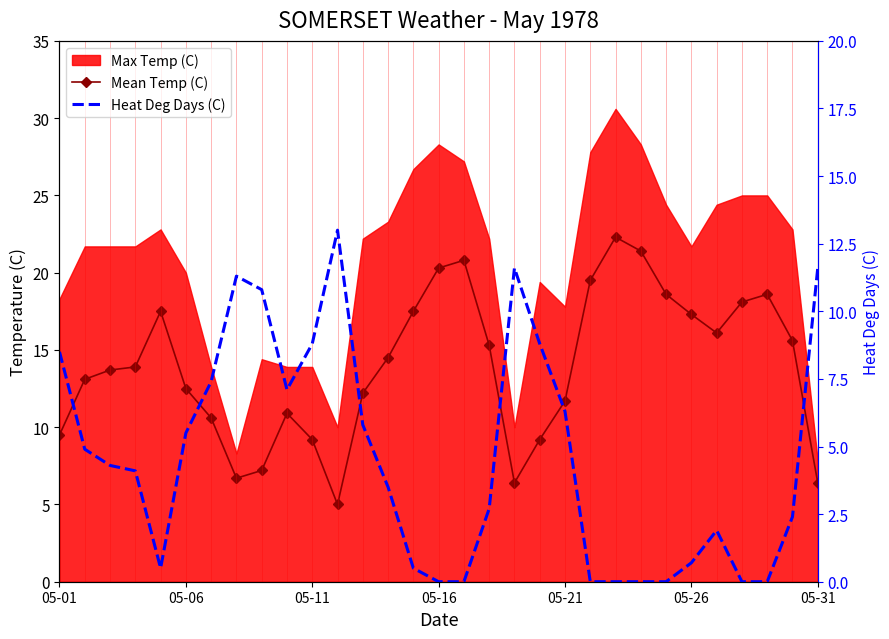

The Mean Temp (C) series shows 7.2 at 8. True or false?

True